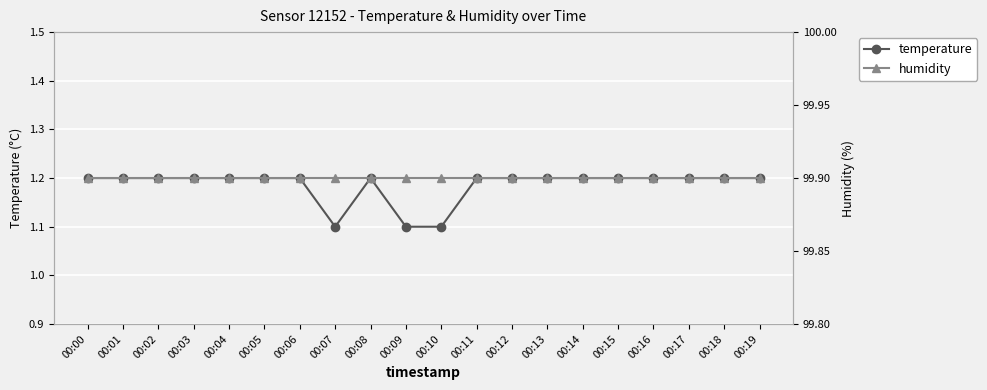

The value of humidity at 00:01 is 99.9. True or false?

True